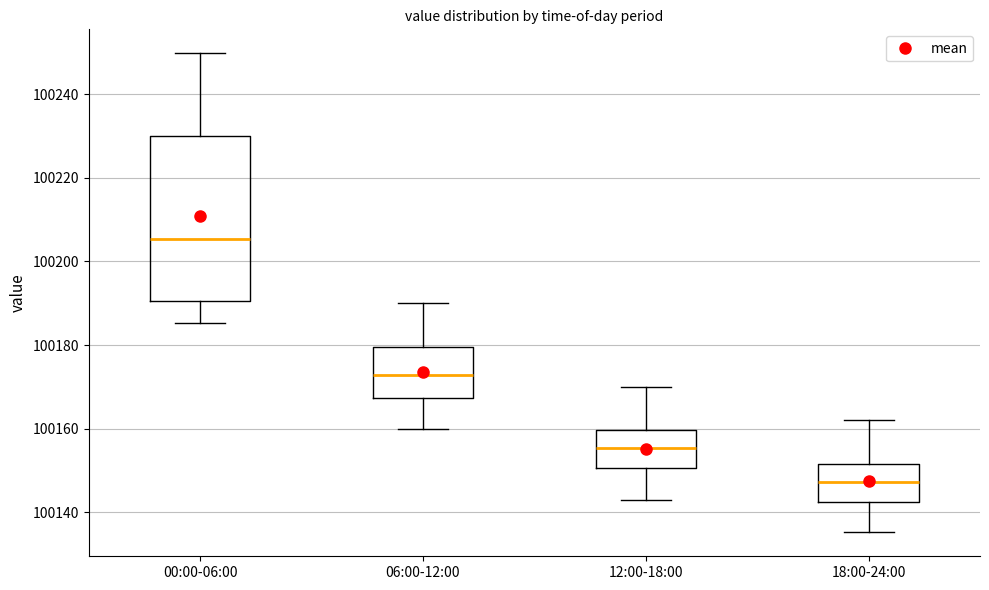

Where is the upper edge of the box for 06:00-12:00 on the y-axis? The values are not printed on the chart, so give them approximately, as read against the axis.

100180